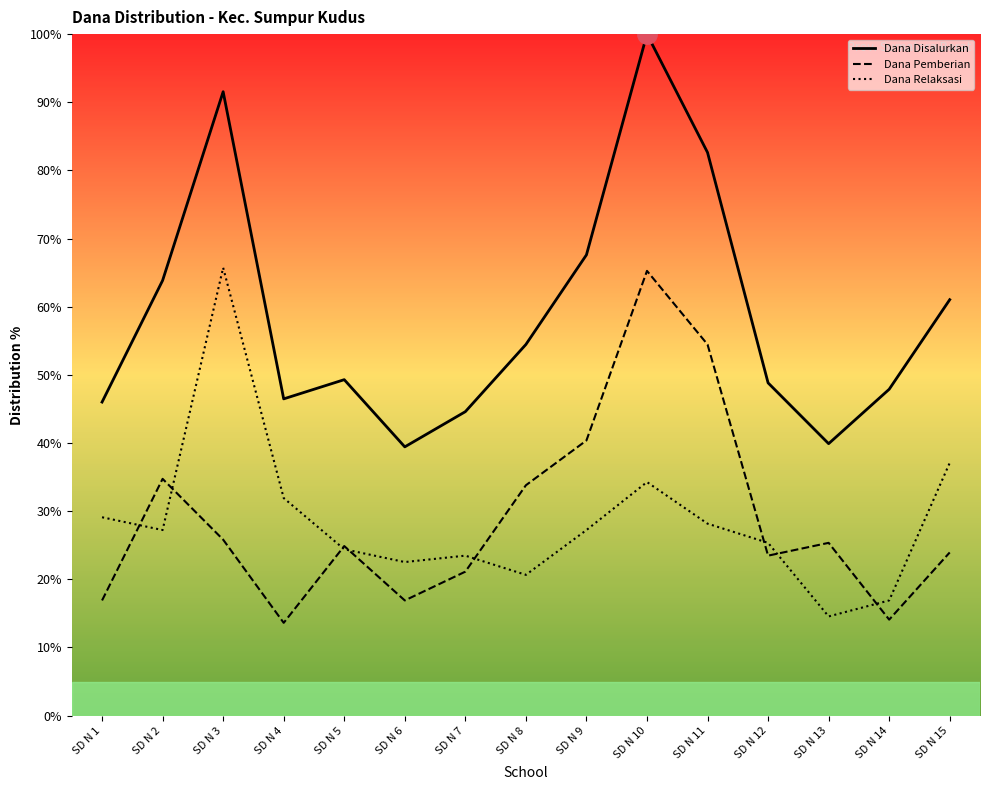

At SD N 15, list the series in order from smallest to largest.

Dana Pemberian, Dana Relaksasi, Dana Disalurkan